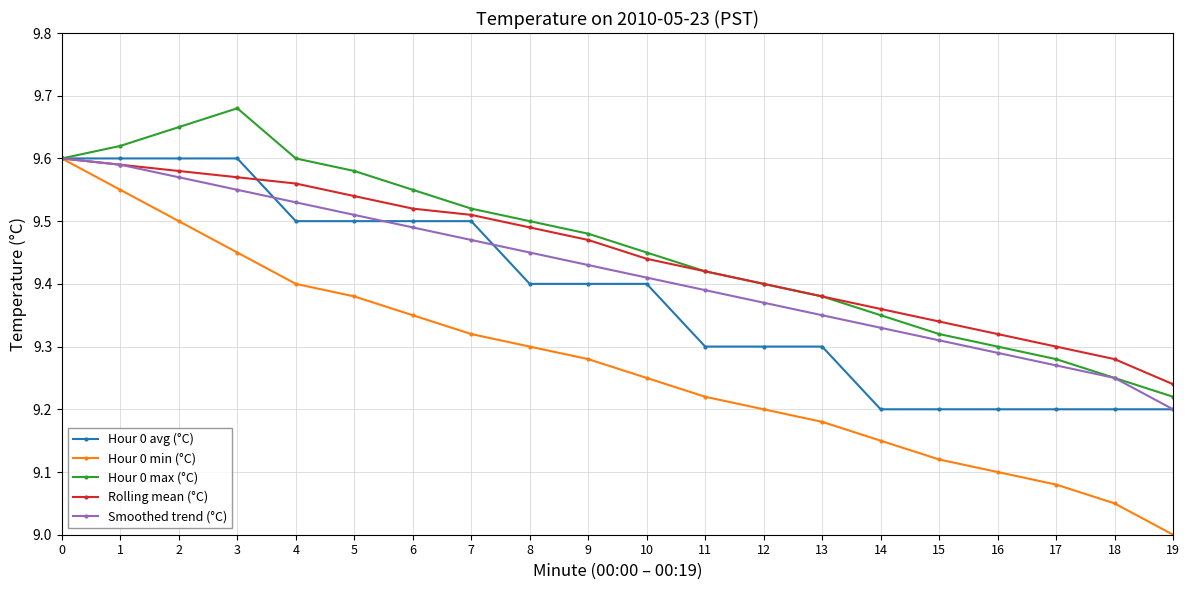

What is the difference between the Hour 0 avg (°C) values at 9 and 0?

0.2